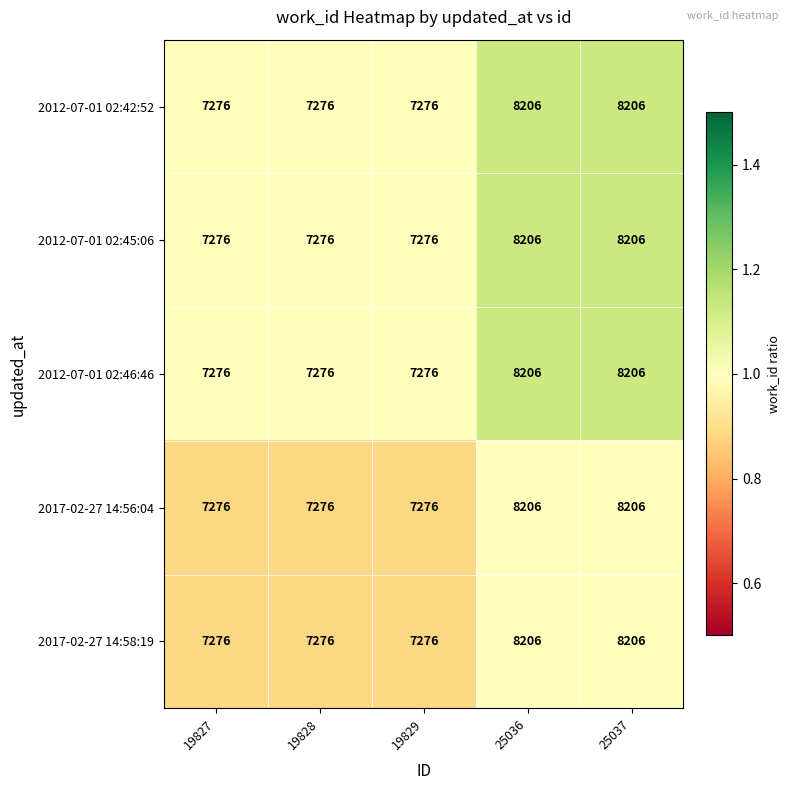

Is the value of 2012-07-01 02:46:46 at 19829 greater than the value of 2017-02-27 14:56:04 at 25036?

No